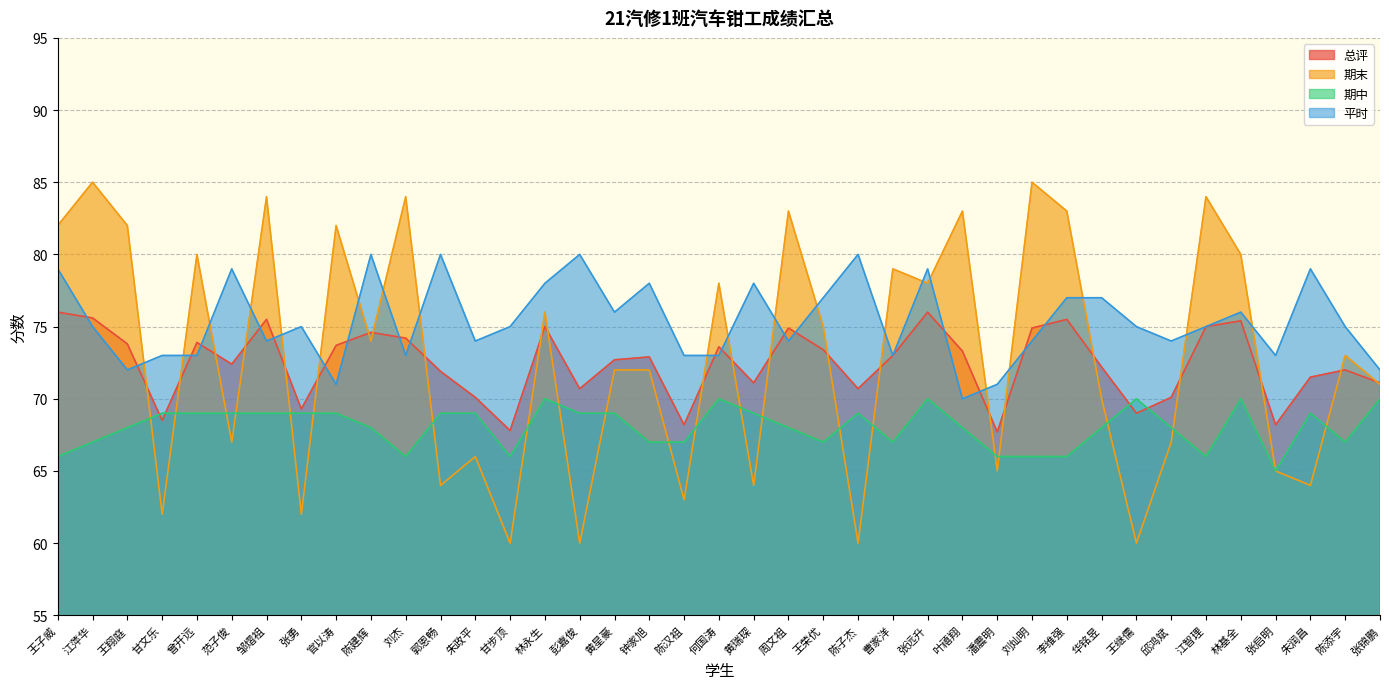

At which category does 平时 reach its first local peak?

范子俊